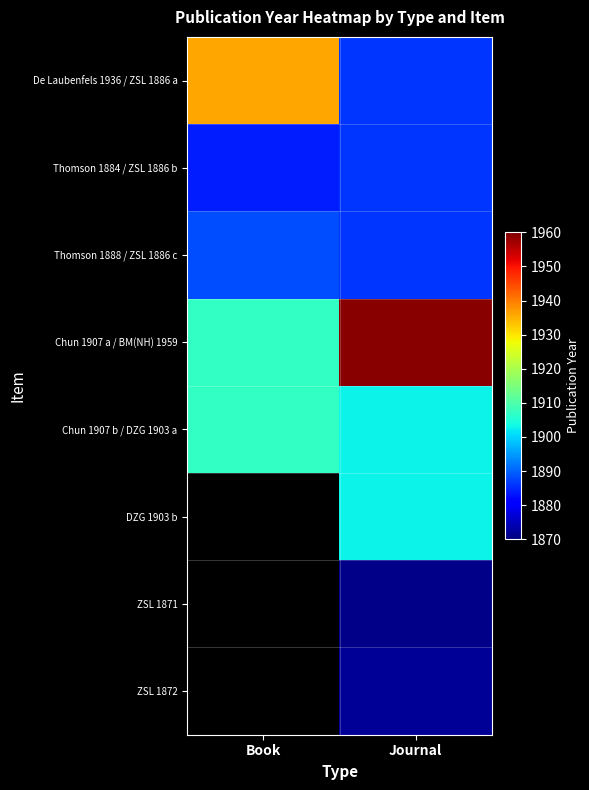

At which category is the sum across all series the highest?

Journal